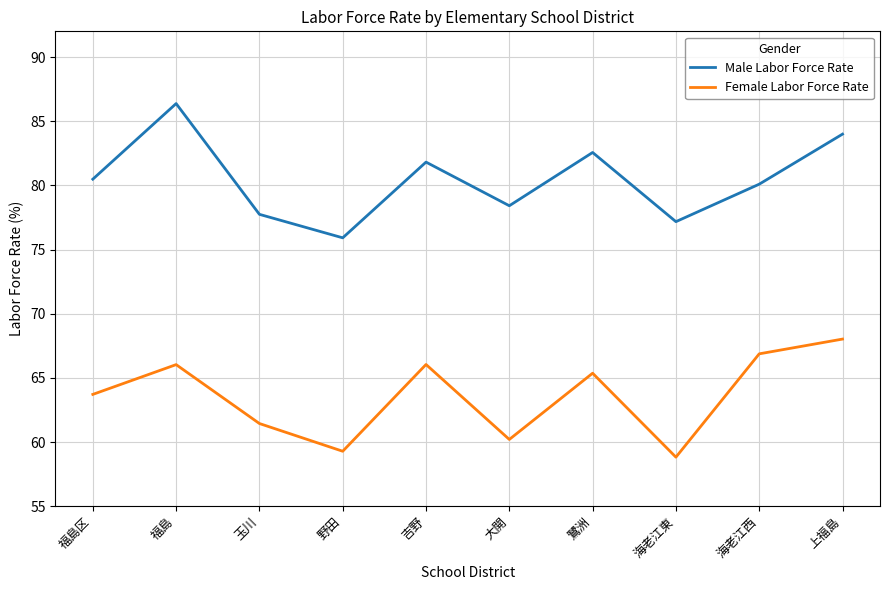

Does the chart display data point markers on the line(s)?

No